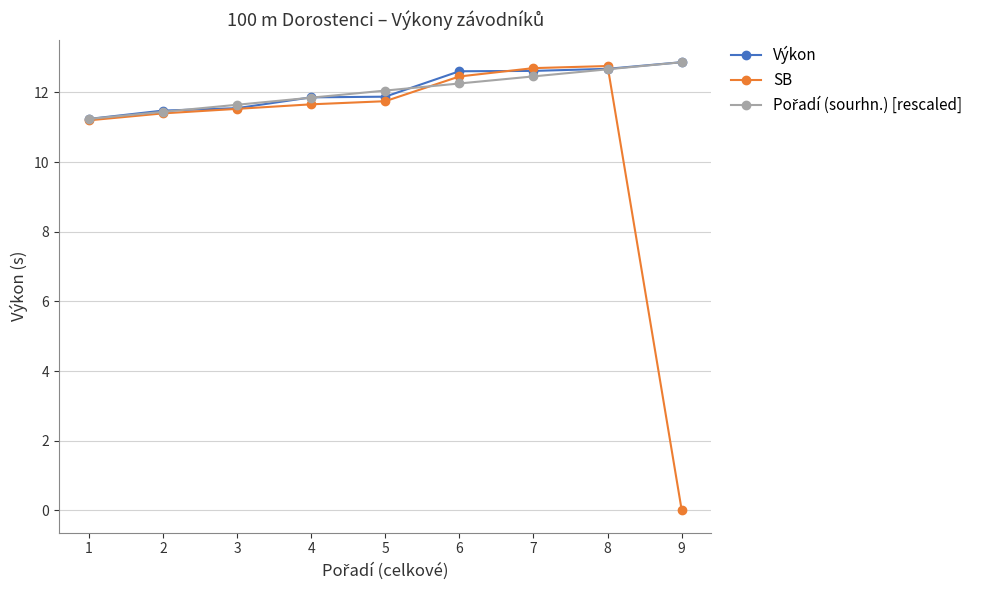

What is the value of the SB point at the 8th from the left?

12.8